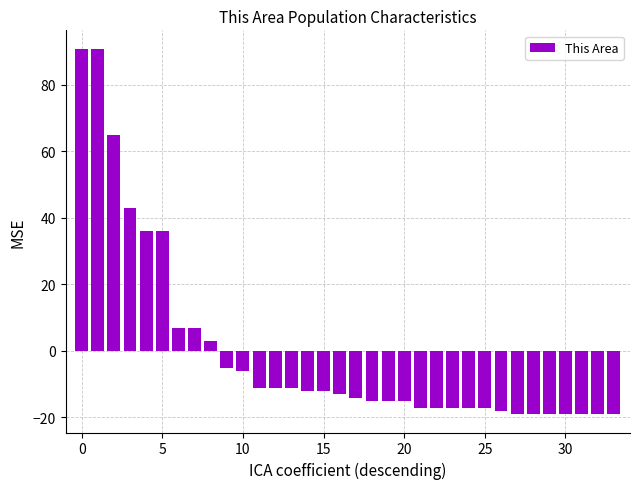

What is the smallest value displayed?

-19.1